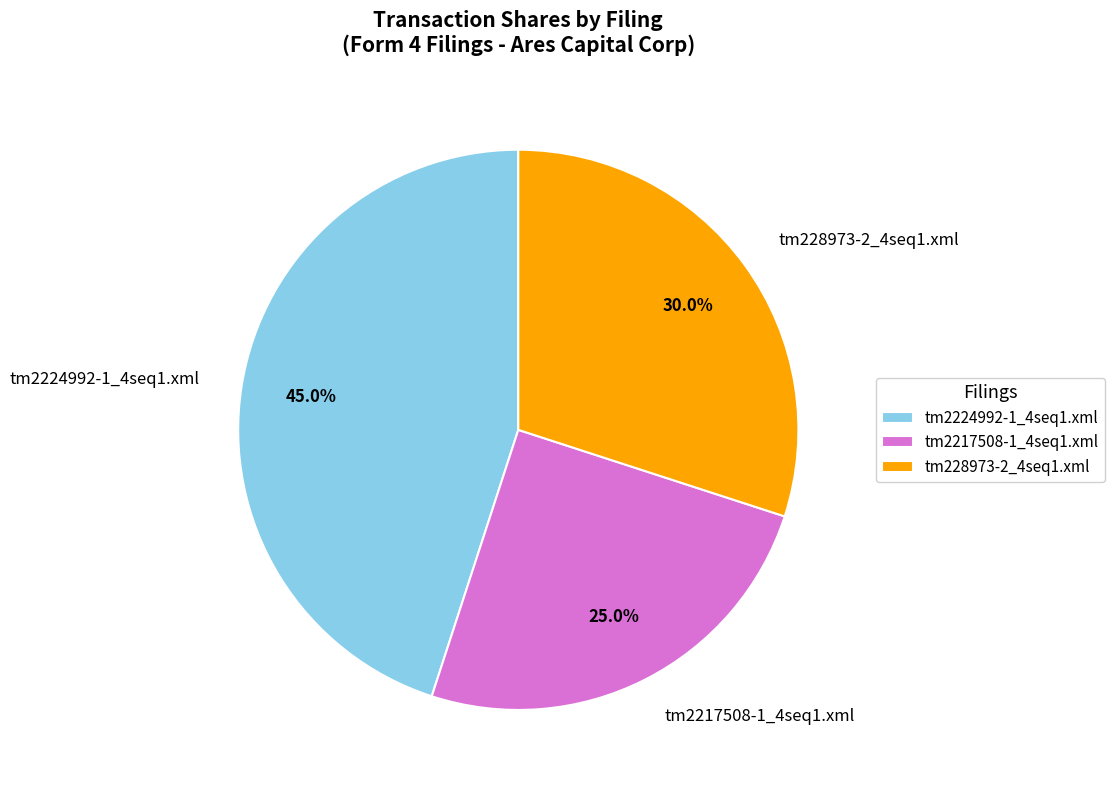

Is there any slice that represents more than half of the pie?

No